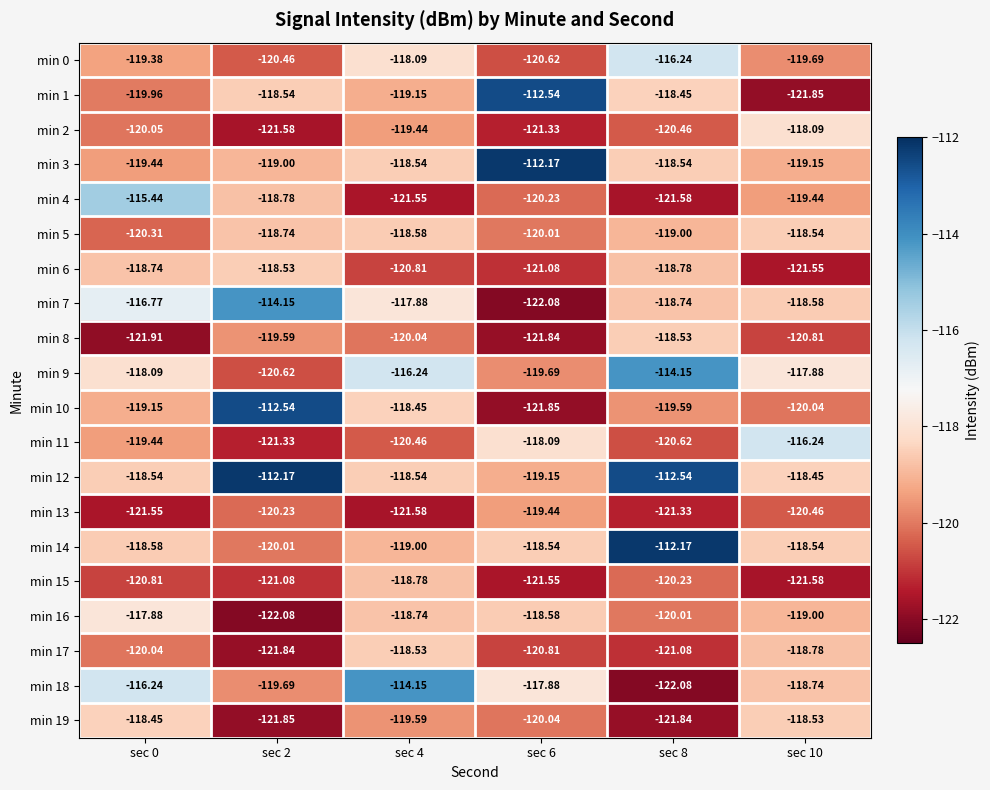

Is the value of min 13 at sec 6 greater than the value of min 3 at sec 10?

No